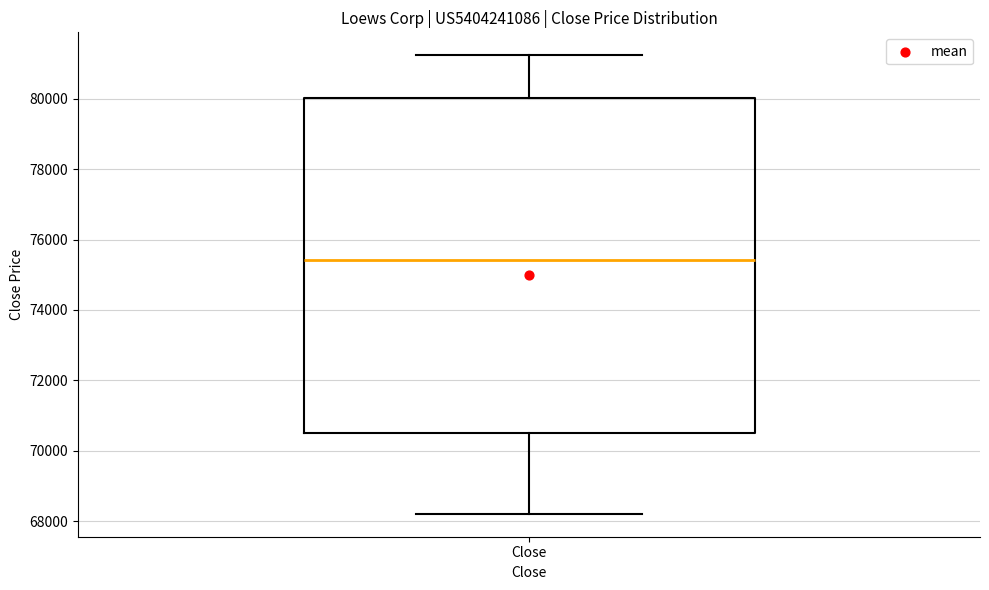

Where is the upper edge of the box for Close on the y-axis? The values are not printed on the chart, so give them approximately, as read against the axis.

80000